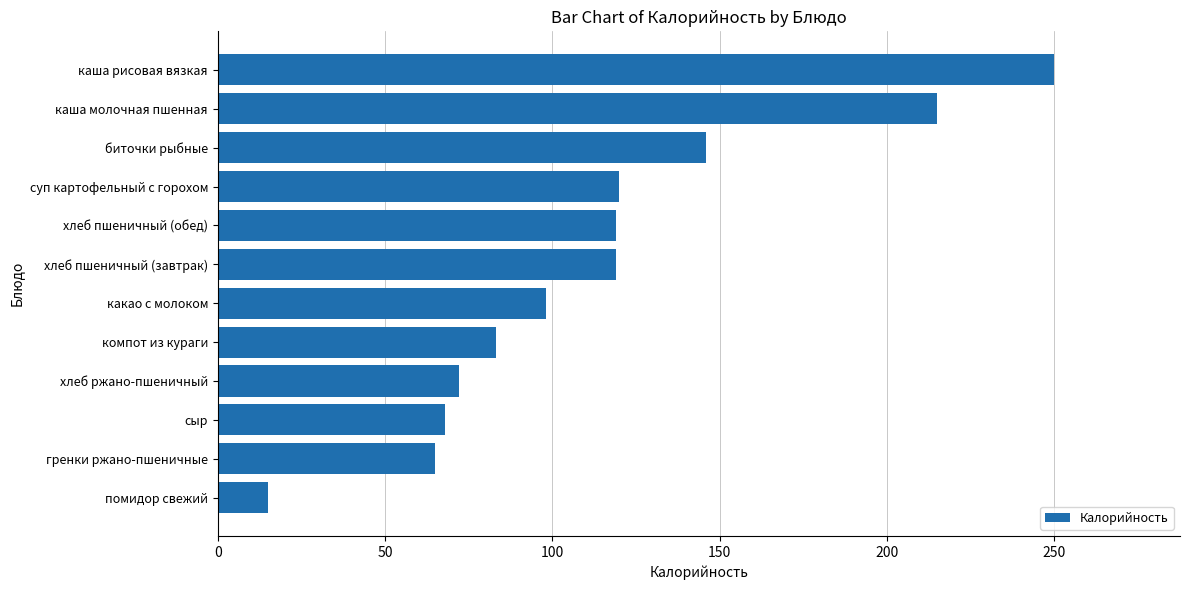

Approximately how many times larger is the value at каша рисовая вязкая compared to хлеб ржано-пшеничный?

3.5